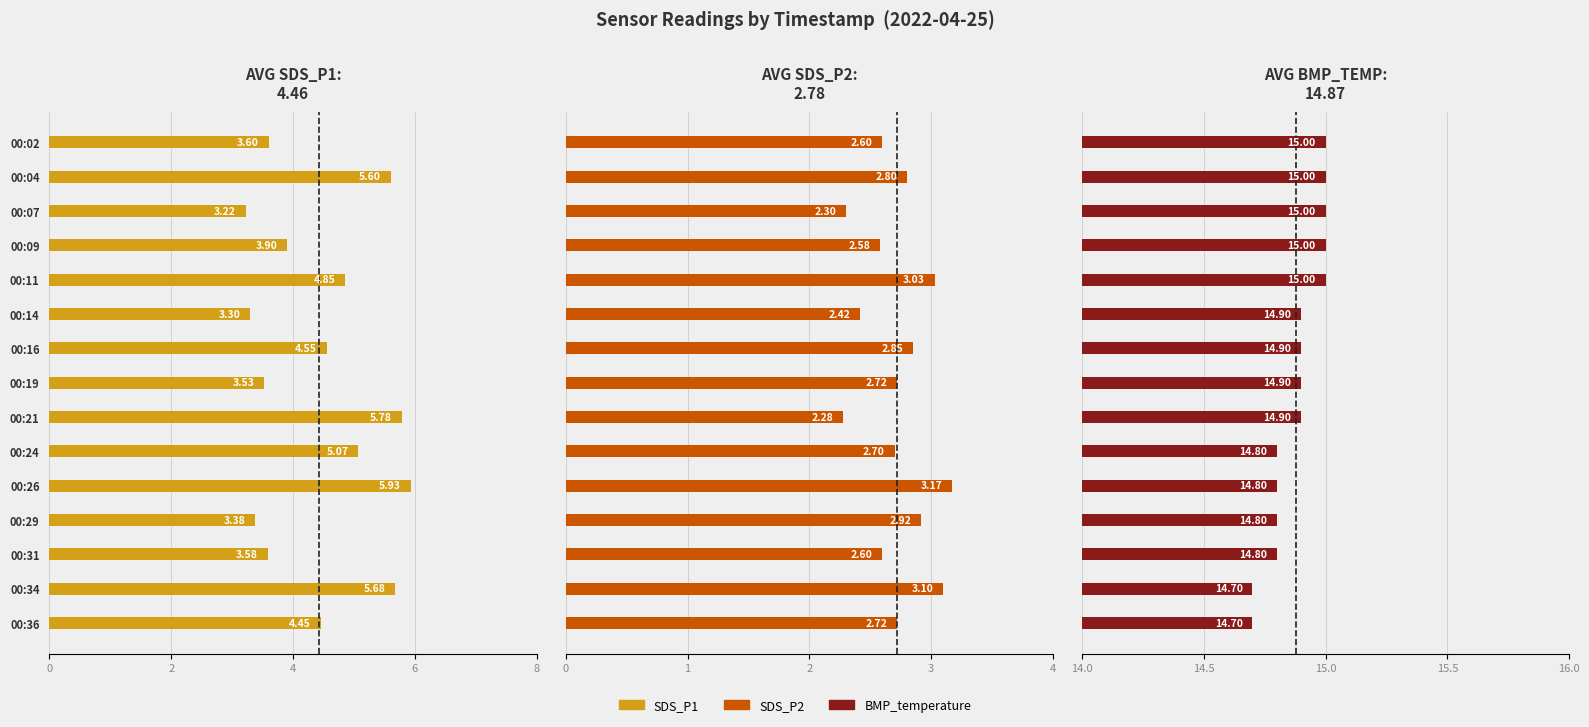

How many groups of bars are there?

15